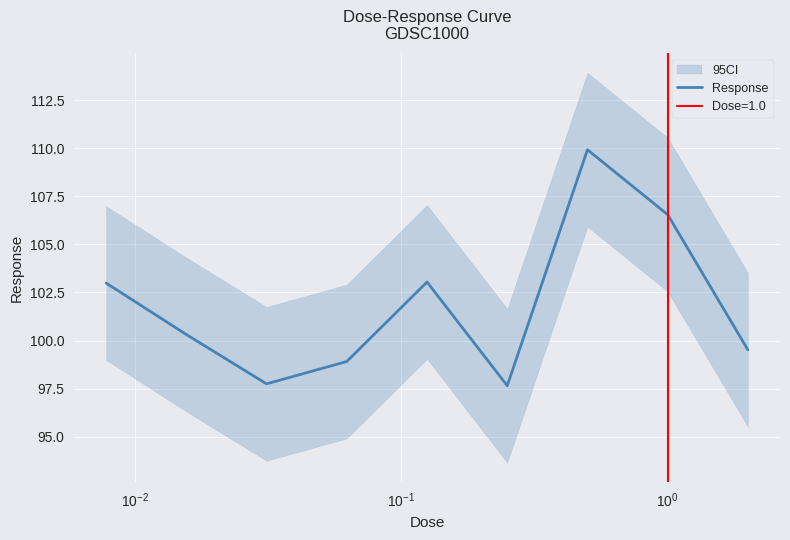

What is the maximum value for Response?

109.9